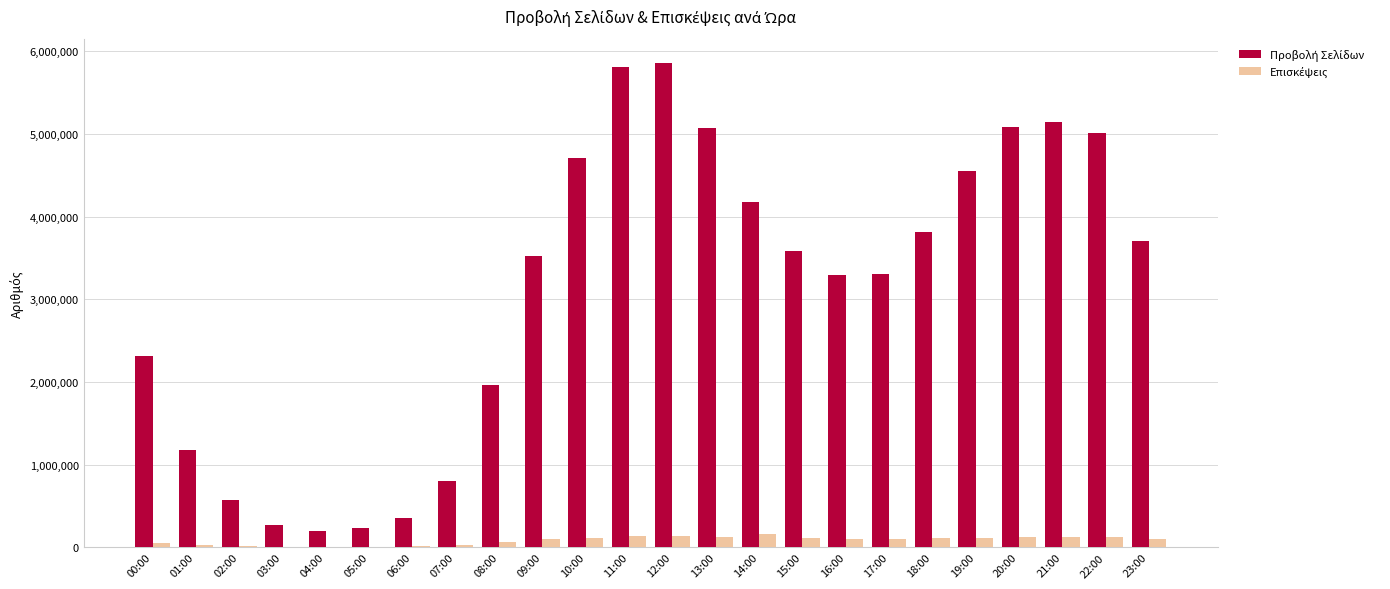

What is the greatest value displayed?

5859211